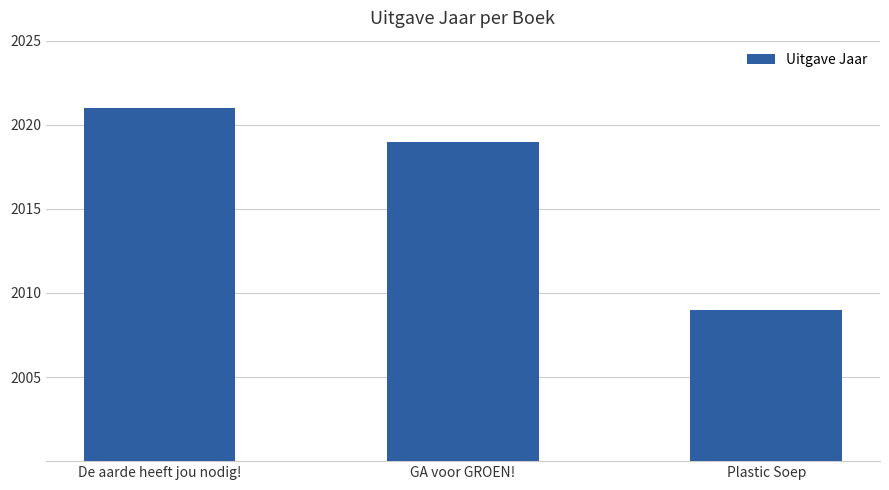

Are the bars horizontal?

No